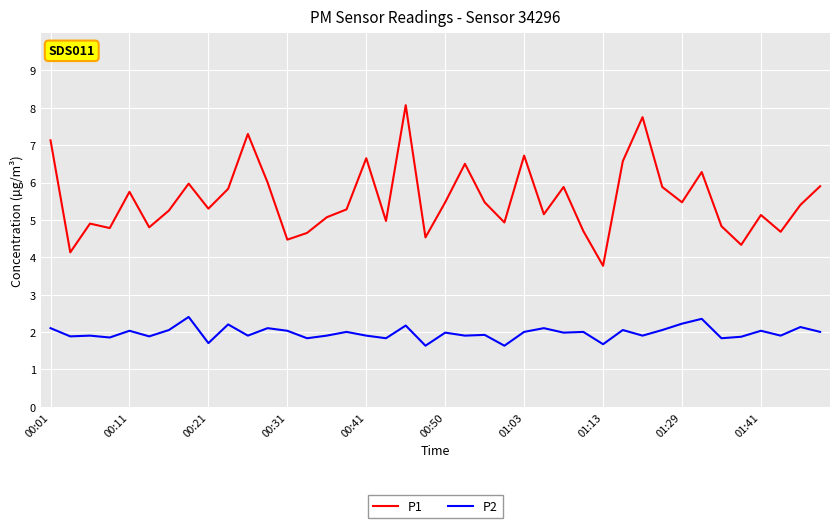

Which series has the largest total across all categories?

P1